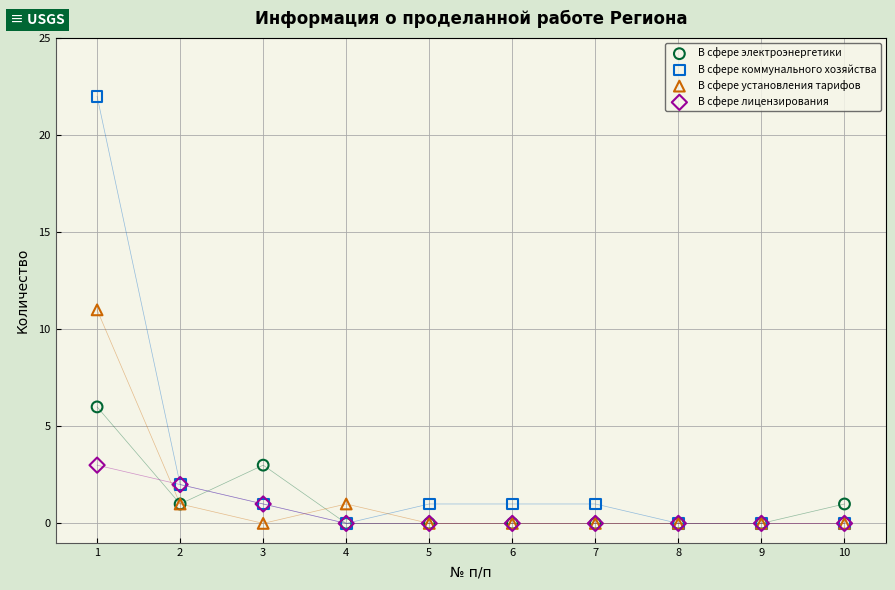

What are all the series names shown in the legend?

В сфере электроэнергетики, В сфере коммунального хозяйства, В сфере установления тарифов, В сфере лицензирования